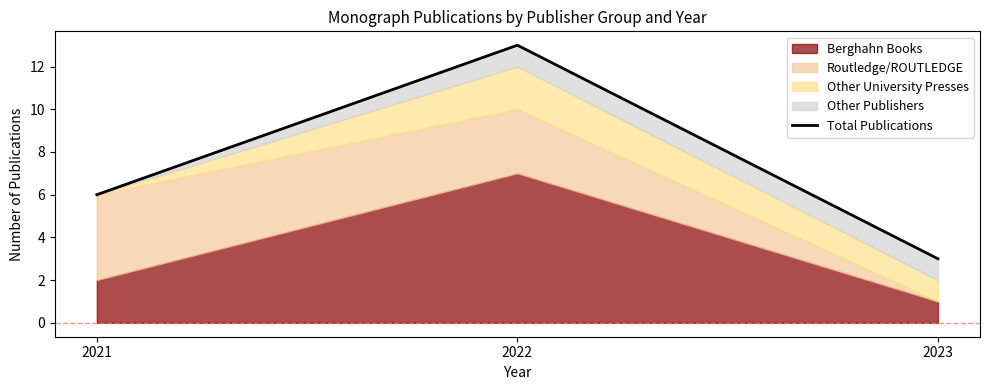

Which category has the lowest value across all series?

2023